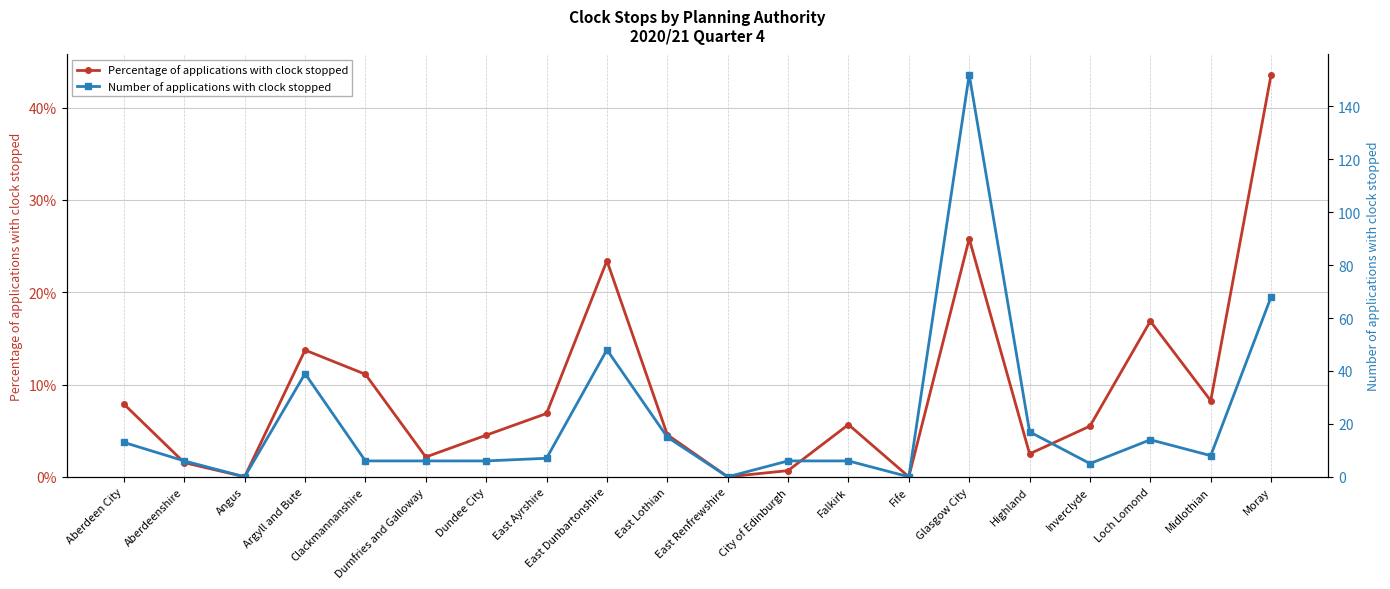

What are all the series names shown in the legend?

Percentage of applications with clock stopped, Number of applications with clock stopped